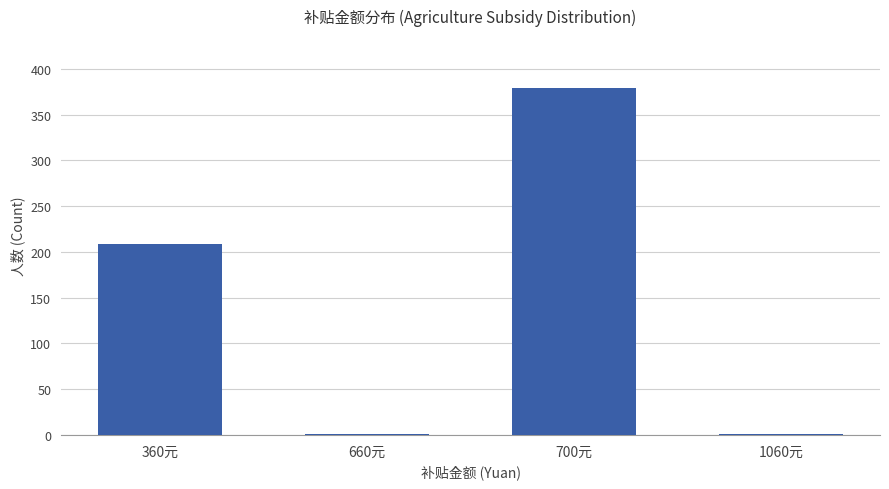

What is the ratio of the value at 360元 to the value at 660元?

209.0